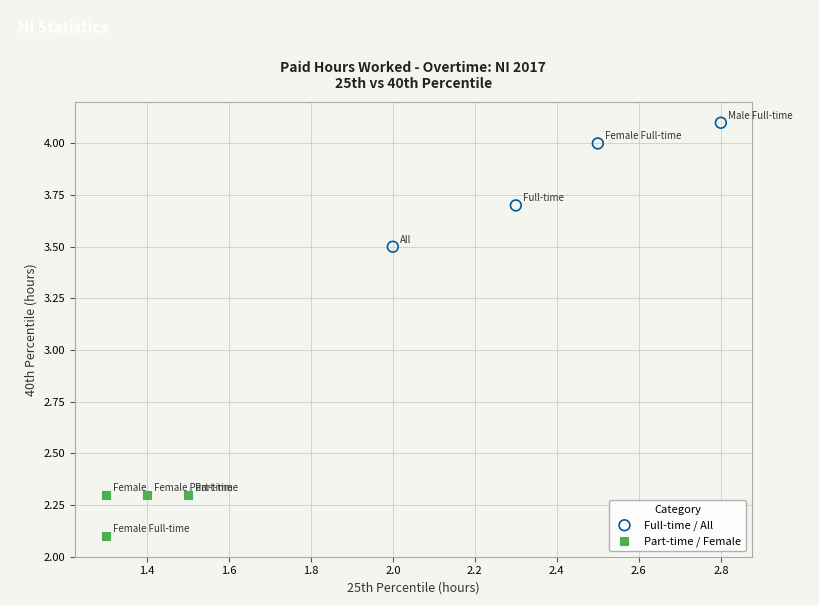

What are all the series names shown in the legend?

Full-time / All, Part-time / Female